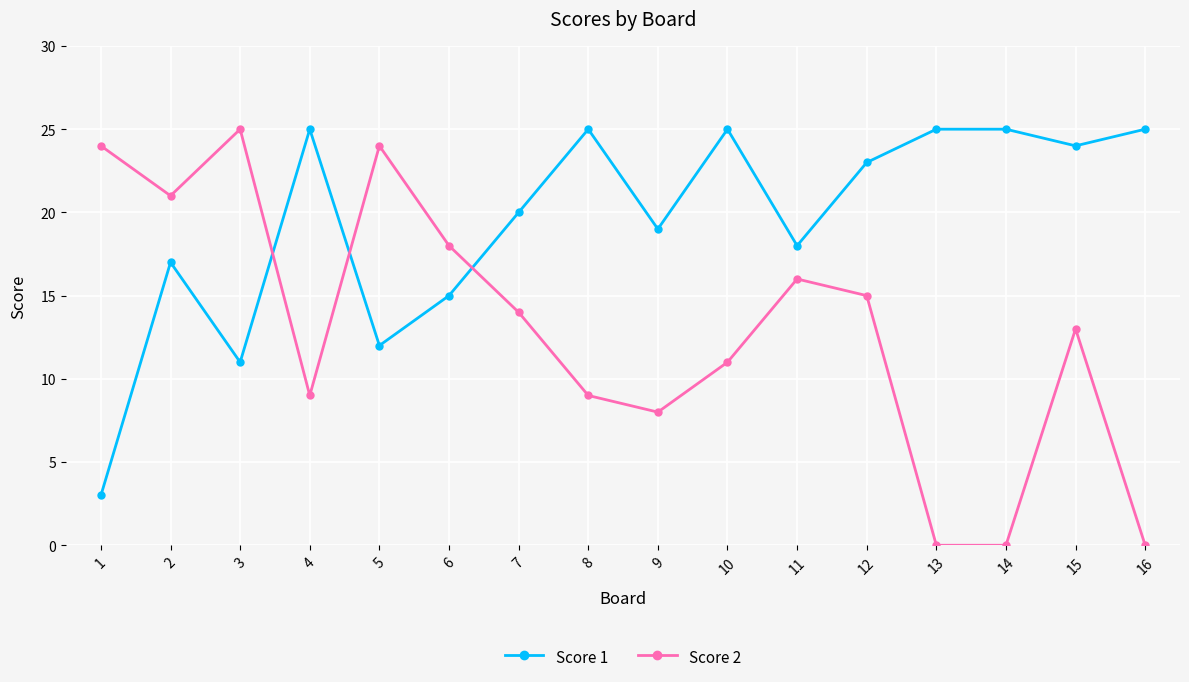

Reading right to left, transcribe all the data shown in this chart.

Score 1: 25	24	25	25	23	18	25	19	25	20	15	12	25	11	17	3
Score 2: 0	13	0	0	15	16	11	8	9	14	18	24	9	25	21	24